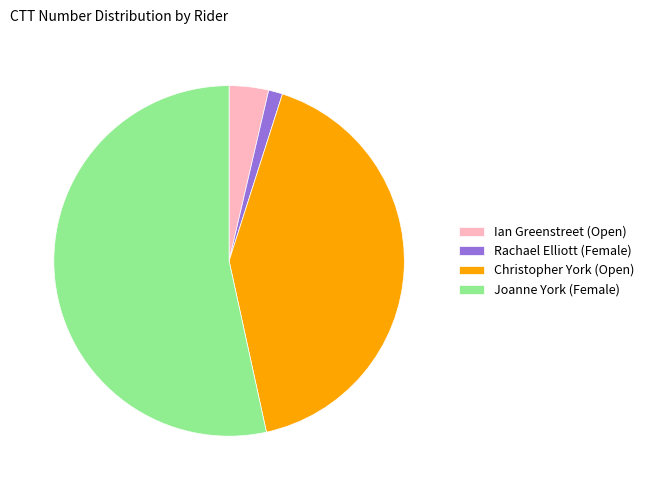

Rank the categories by value from highest to lowest.

Joanne York (Female), Christopher York (Open), Ian Greenstreet (Open), Rachael Elliott (Female)